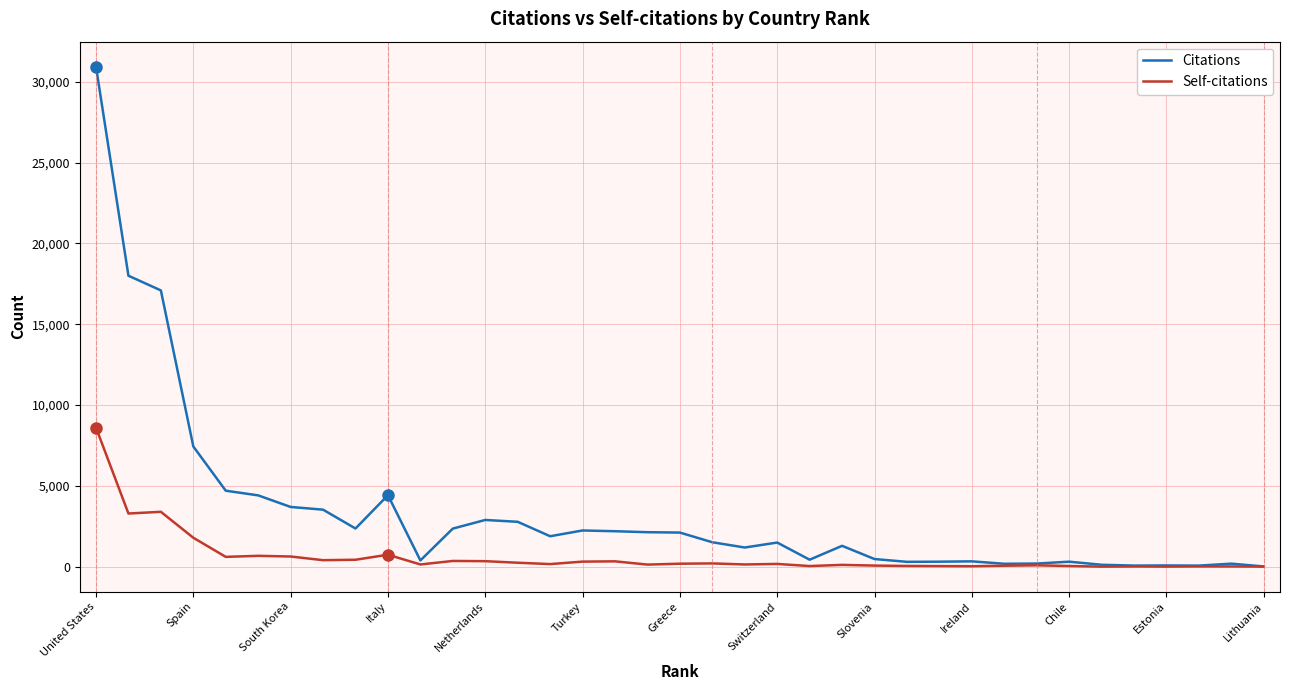

What is the maximum value for Citations?

30932